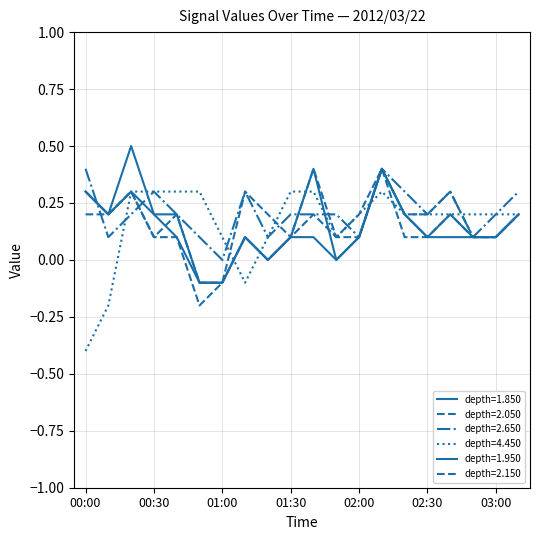

How many lines are shown in the chart?

6